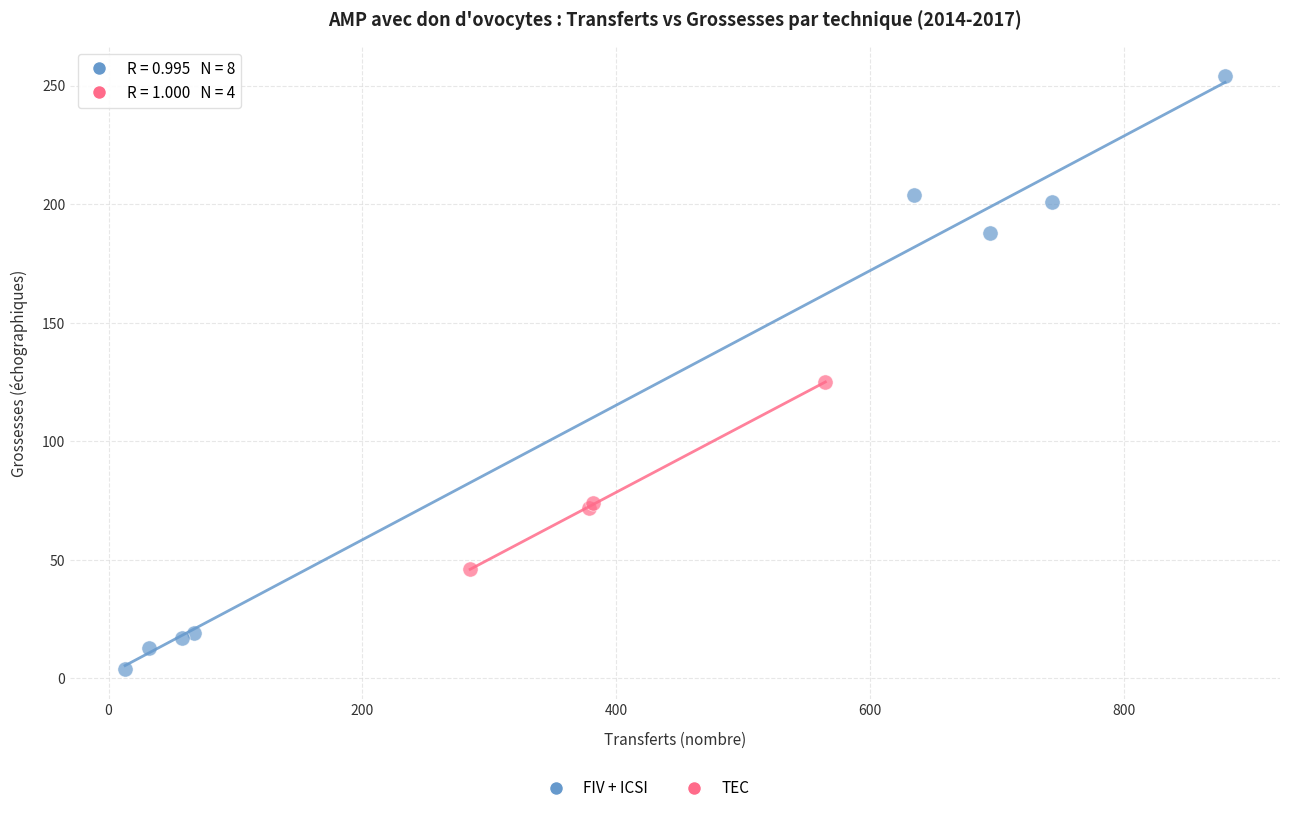

Which series contains the highest Y value?

FIV + ICSI